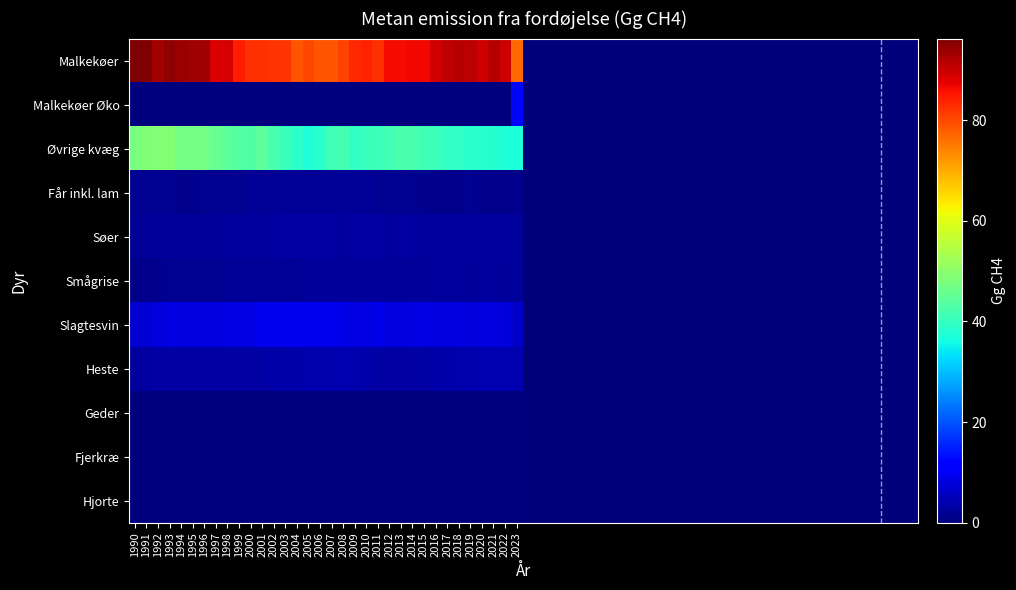

Count the number of categories in the chart.

34